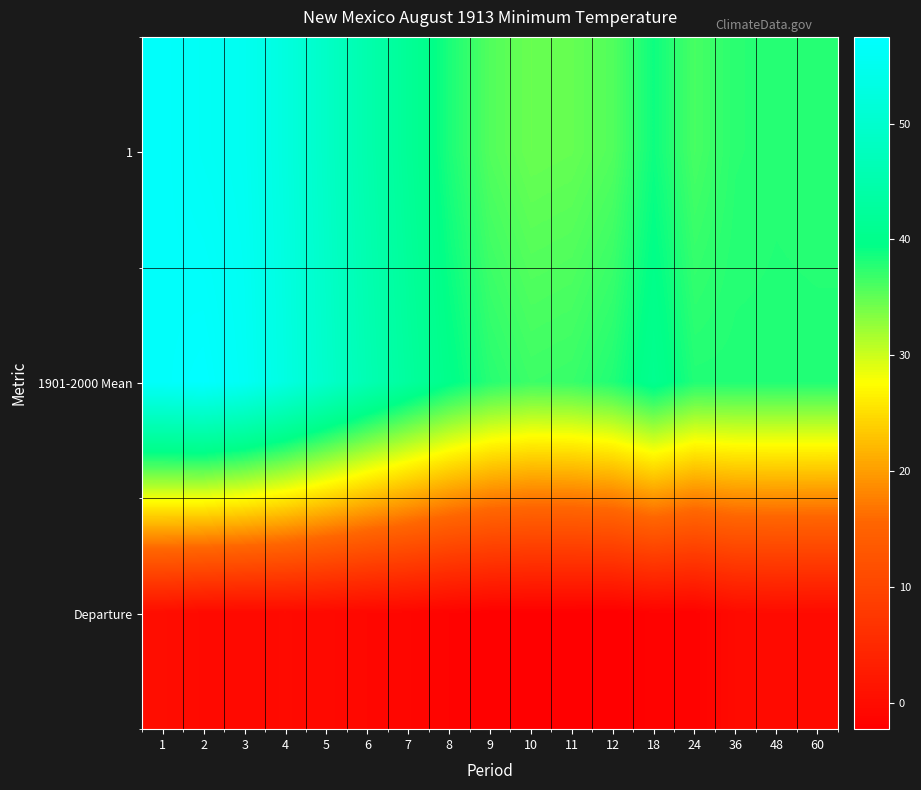

What is the greatest value displayed?

57.5